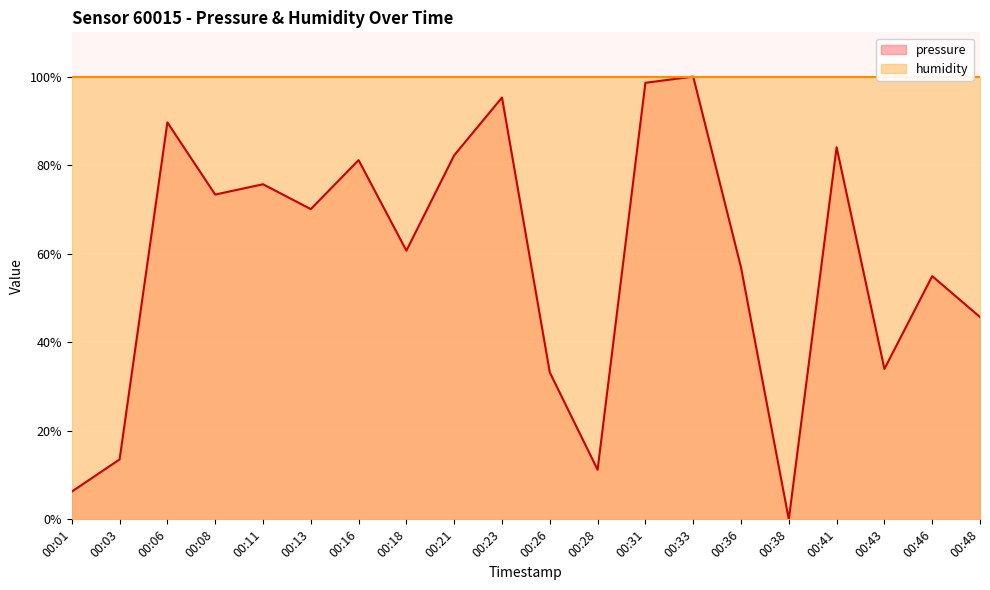

At which label does pressure reach its minimum?

00:38